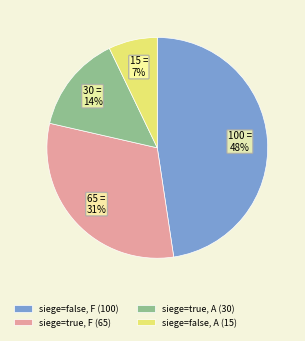

To the nearest percent, what is the average slice percentage?

25%